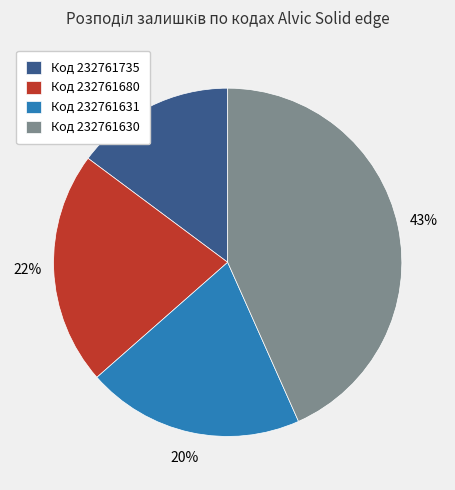

Is it true that Код 232761630 is 57% of the pie?

False